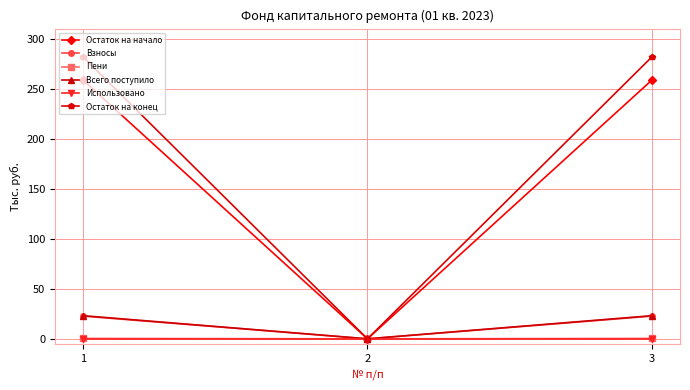

What is the greatest value displayed?

281.4